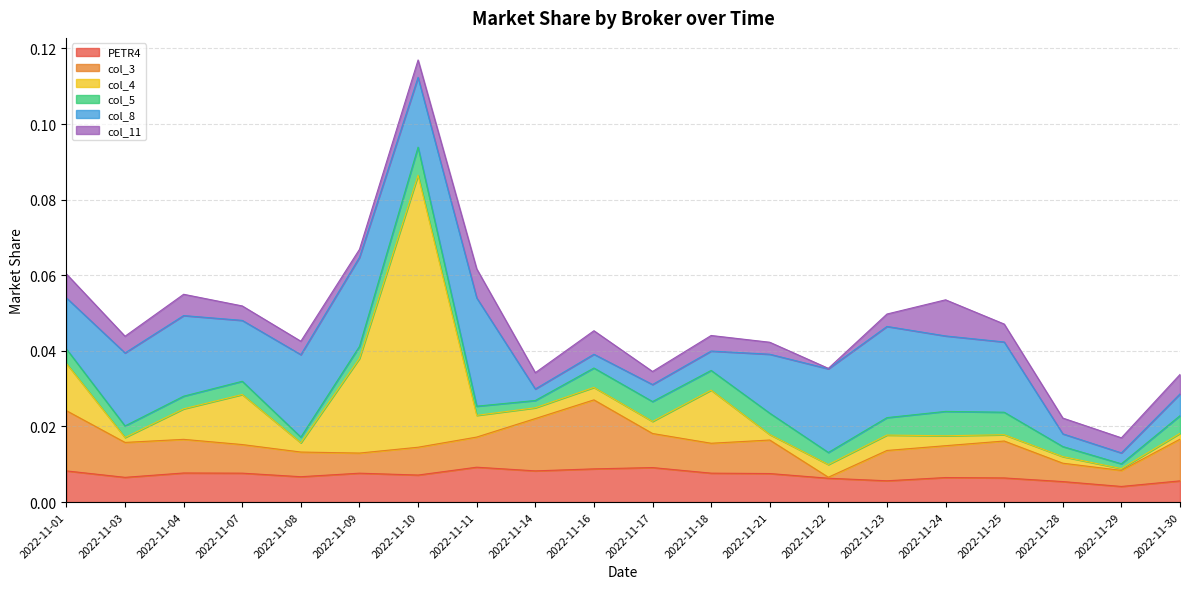

At which label is col_5 closest to 0?

2022-11-29